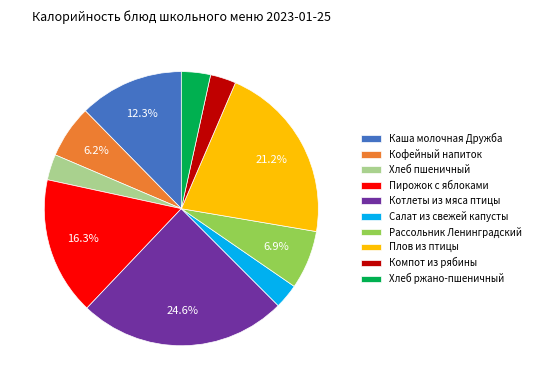

What is the largest slice in the pie chart?

Котлеты из мяса птицы